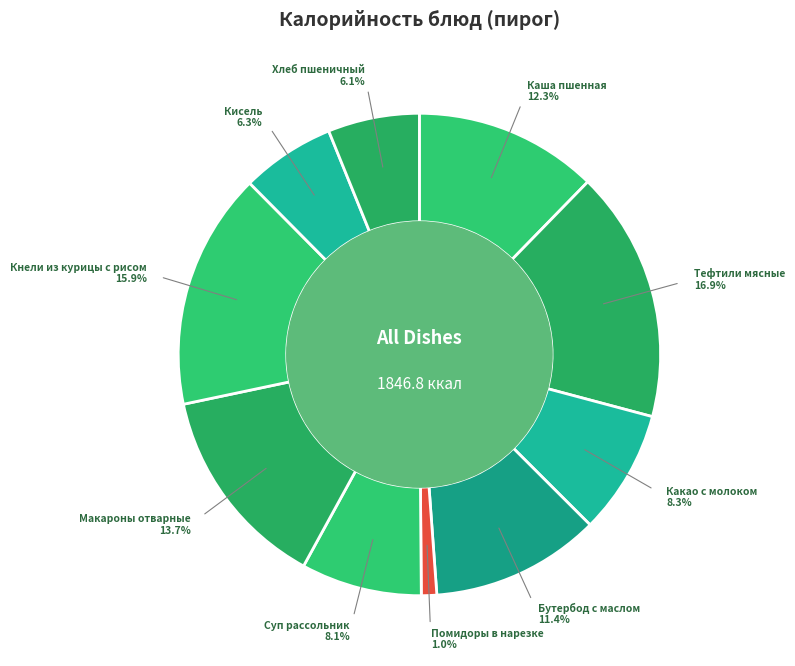

How many segments does this pie chart have?

10